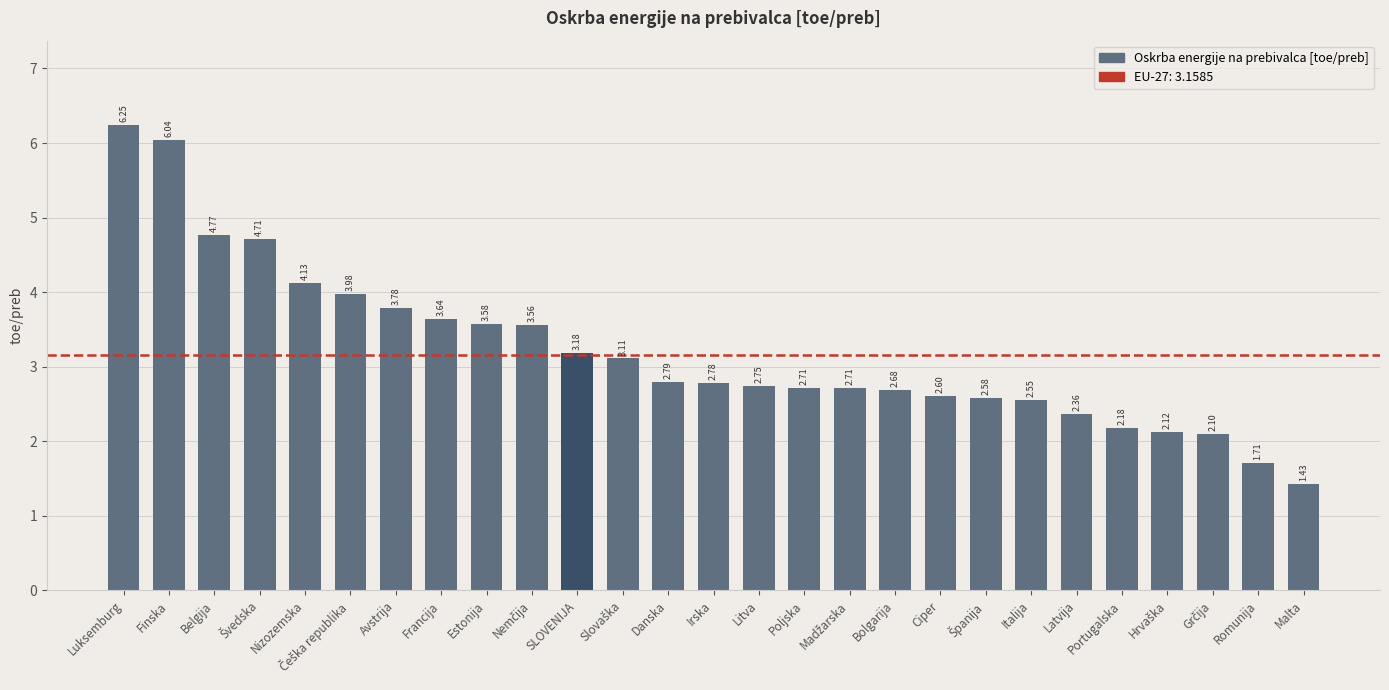

What is the sum of all values?

86.8